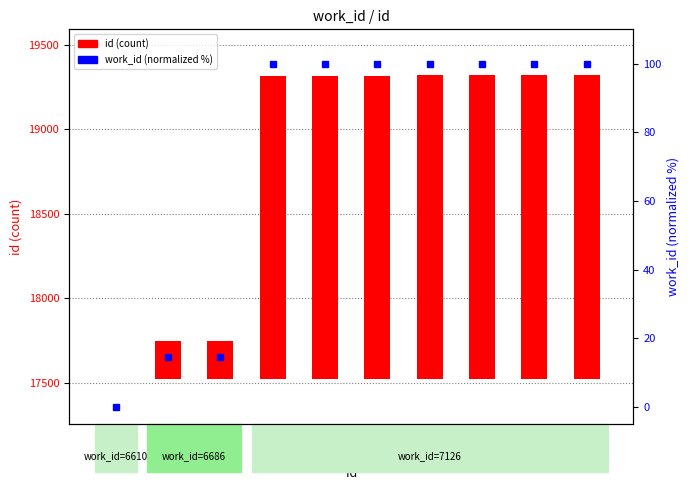

Count the number of data series in this chart.

2